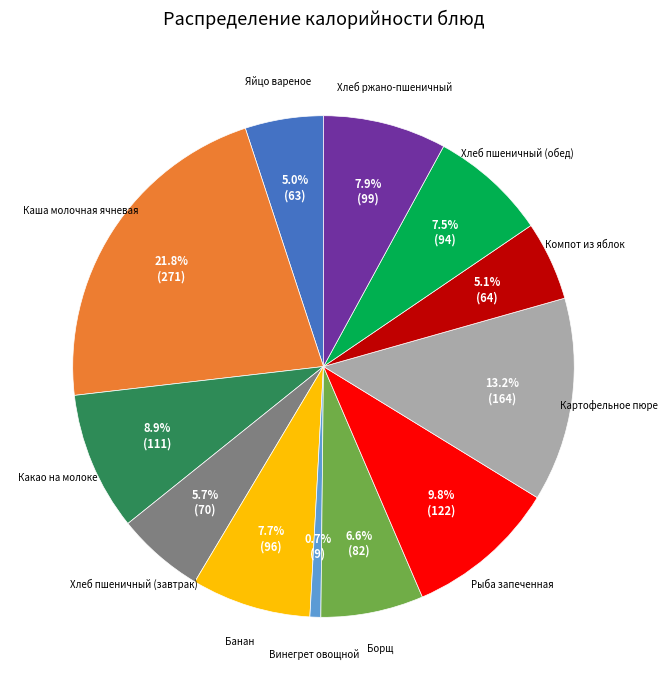

Is there a majority slice in this chart?

No